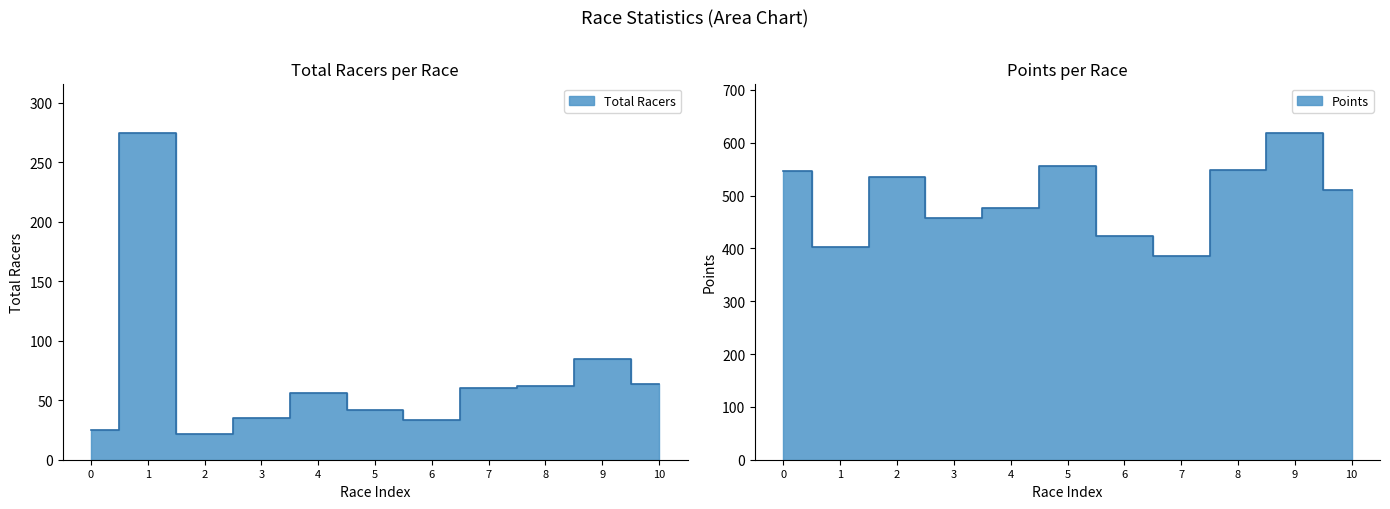

What is the minimum value for Points?

385.2